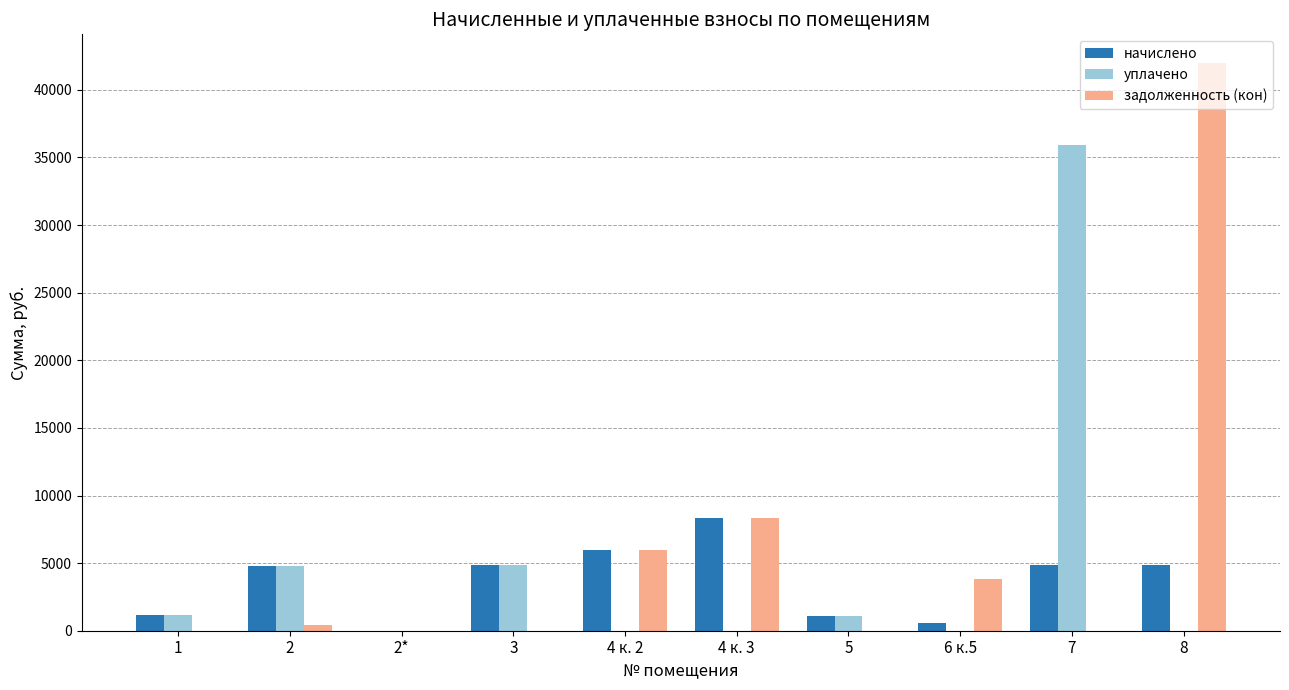

What is the highest value of the задолженность (кон) series?

42007.7